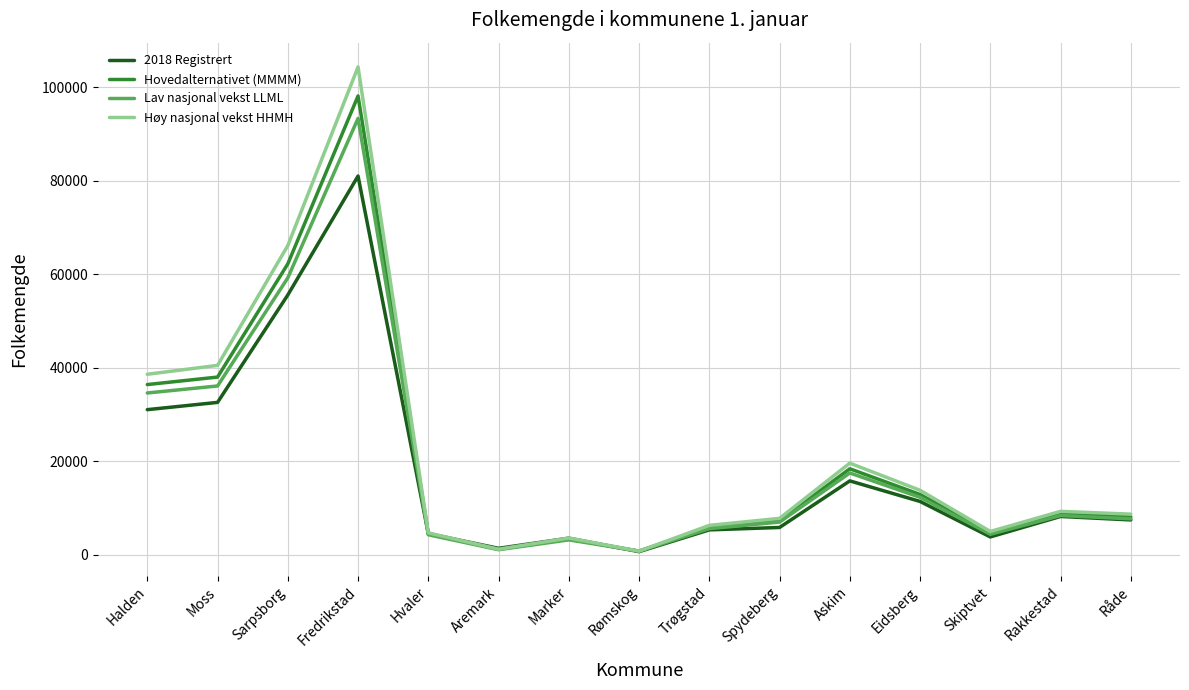

Is it true that Høy nasjonal vekst HHMH equals 7800 at Spydeberg?

True